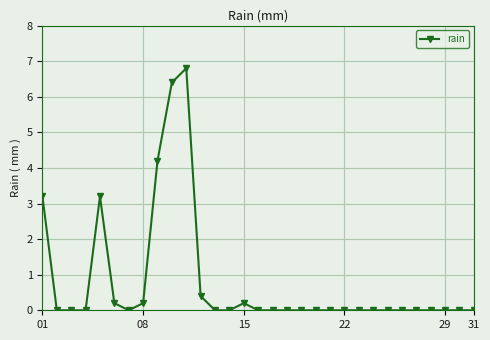

What is the value of the 11th point from the left?

6.8